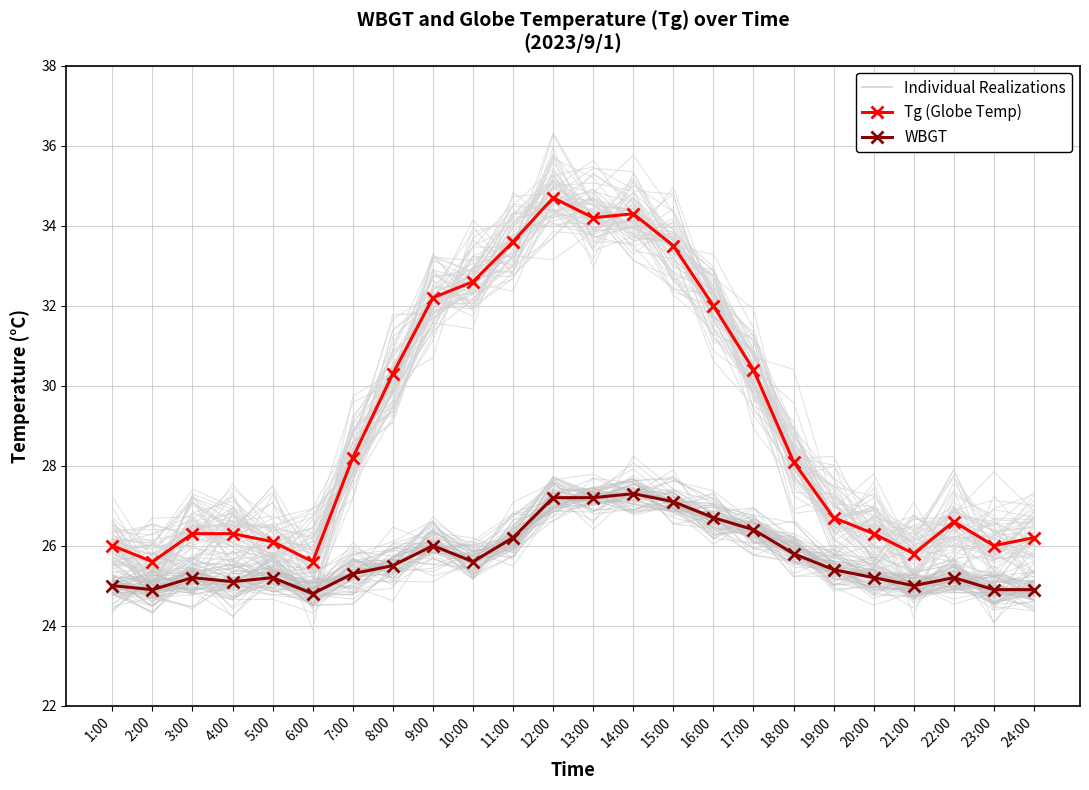

True or false: WBGT and Tg (Globe Temp) cross at least once.

False